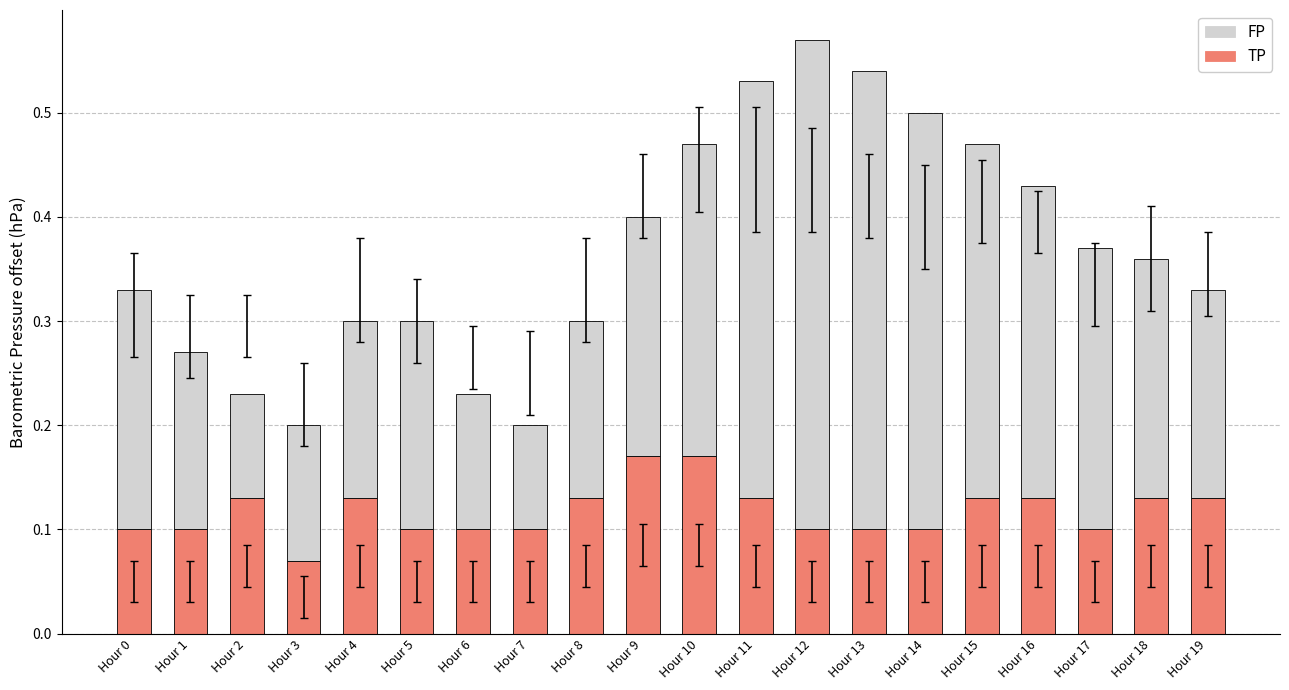

Which category has the lowest value in the TP series?

Hour 3